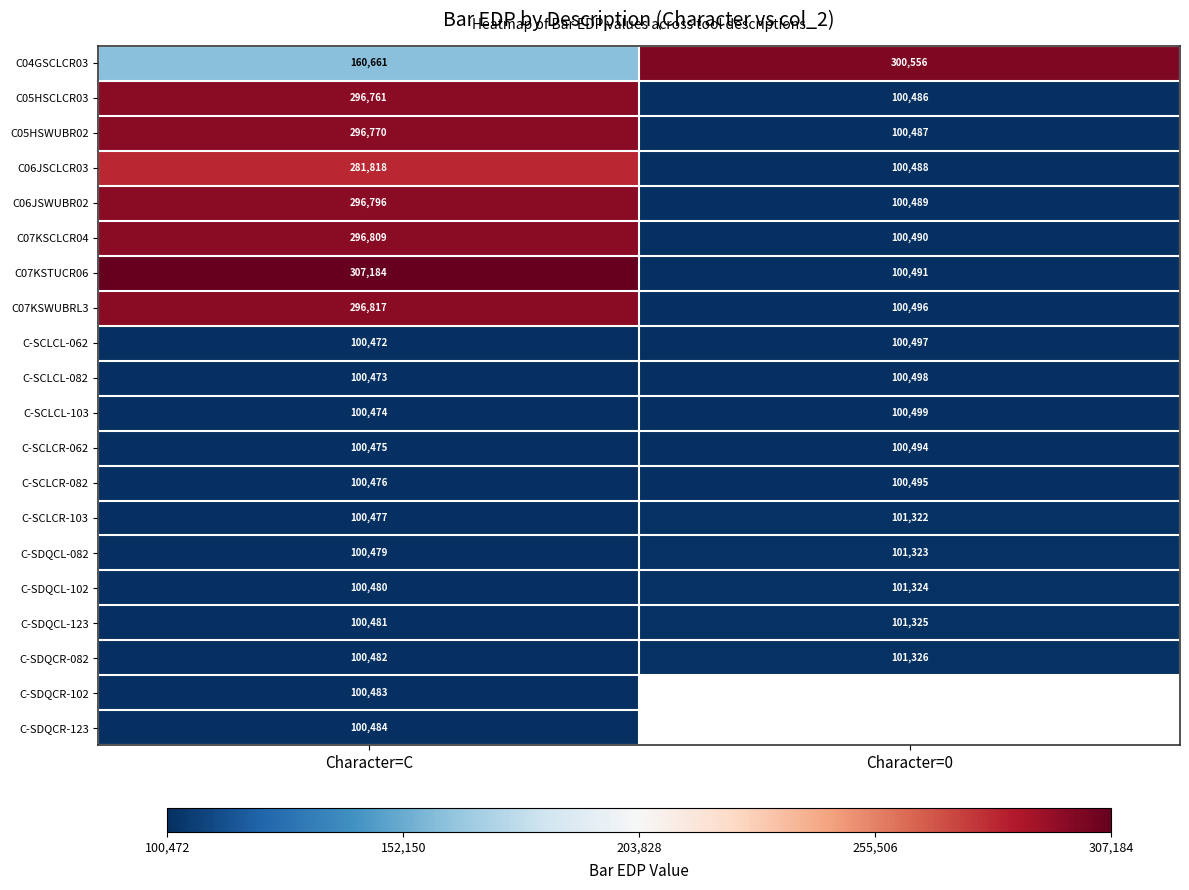

What is the sum of the C-SDQCL-102 values at Character=C and Character=0?

201804